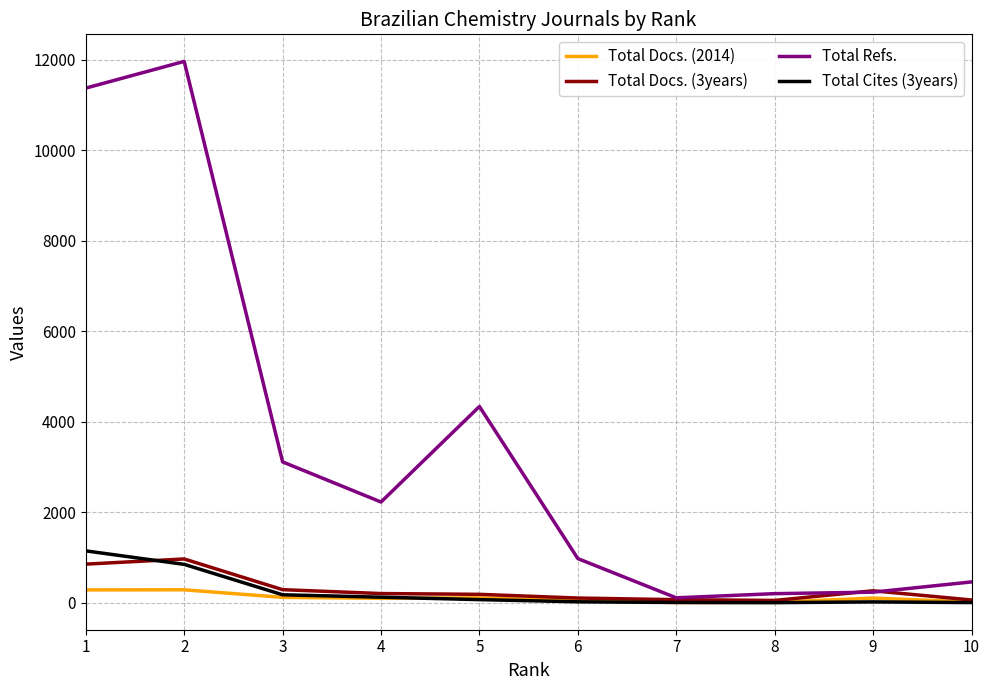

Which series has the largest total across all categories?

Total Refs.